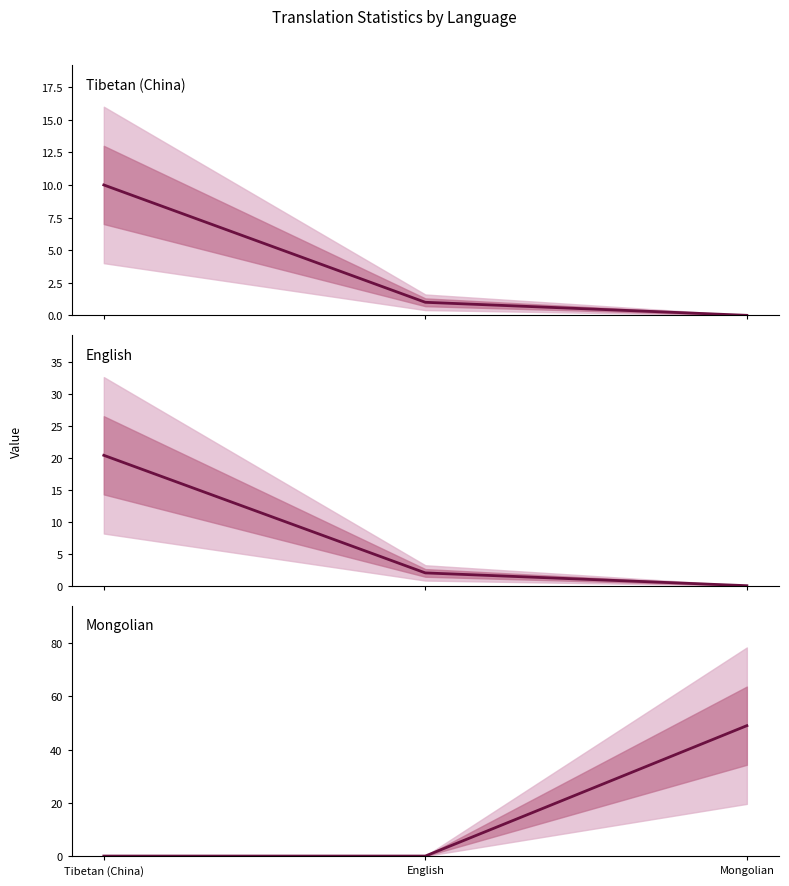

Which series has the largest range (max minus min)?

recent_changes